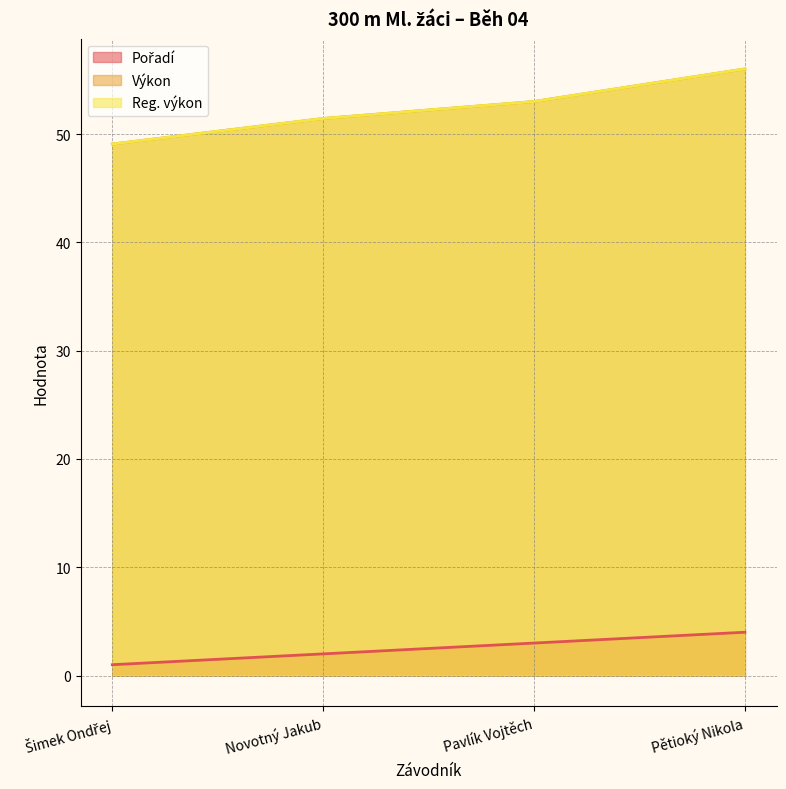

What position from the right is Novotný Jakub?

3